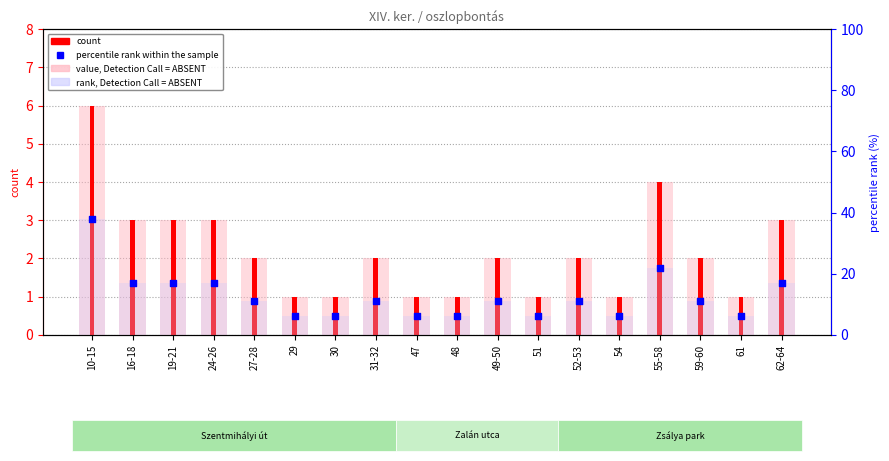

What is the total value across all series at 31-32?

26